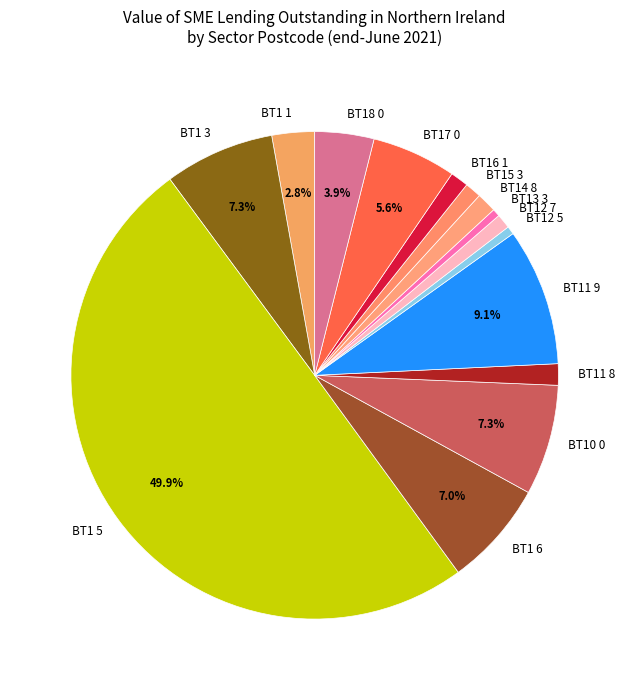

What portion of the pie excludes BT18 0?

96.1%